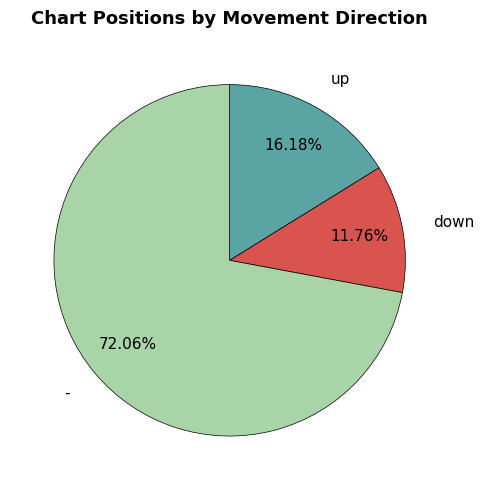

What percentage do up and - together represent?

88.2%